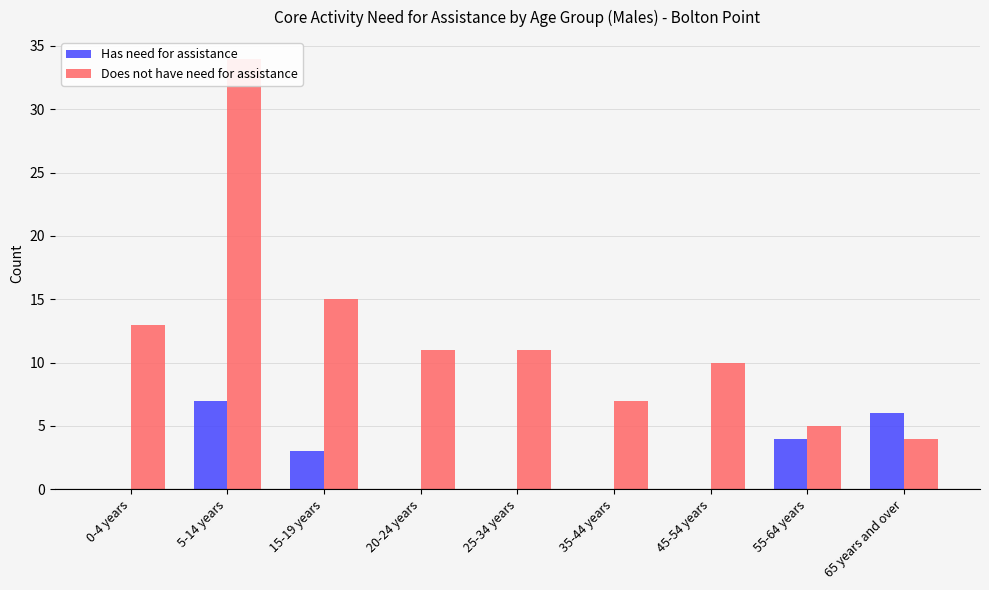

Between 45-54 years and 55-64 years, which is larger?

55-64 years